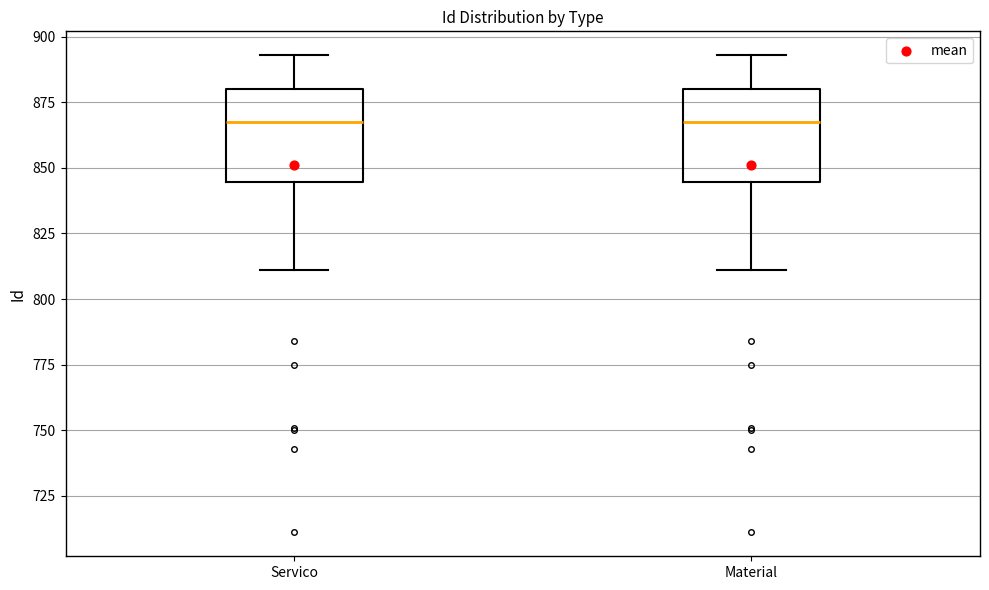

Reading left to right, read every box against the y-axis: the position of its median line, the range the box covers, and the ends of its whiskers. The values are not printed on the chart, so give them approximately, as read against the axis.

Servico: median 870, box 845 to 880, whiskers 810 to 895
Material: median 870, box 845 to 880, whiskers 810 to 895